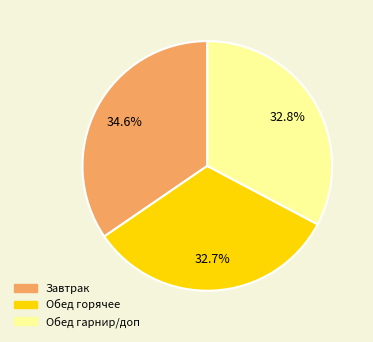

Does any single category account for the majority?

No